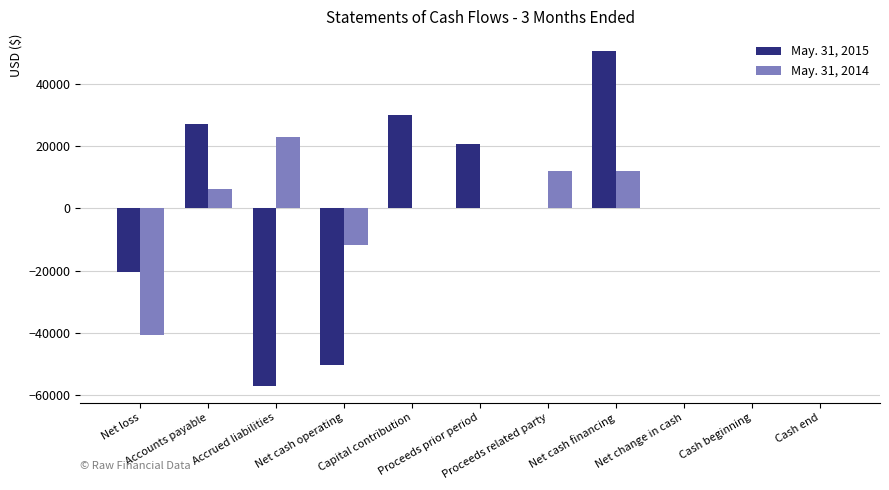

What is the difference between the May. 31, 2015 values at Net cash operating and Cash end?

50527